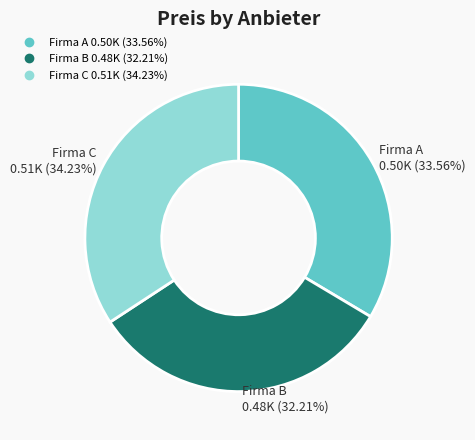

What percentage is the Firma B slice, to the nearest percent?

32%